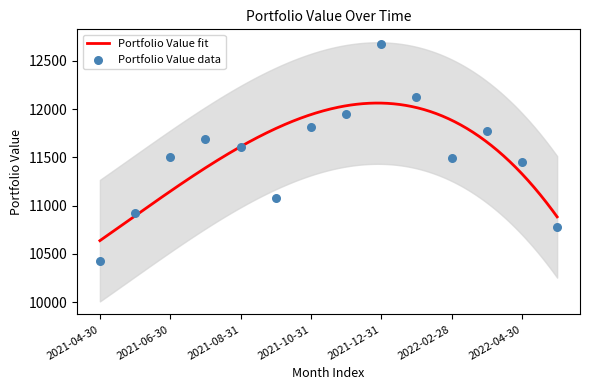

What is the change in value from 2021-11-30 to 2021-12-31?

+727.8